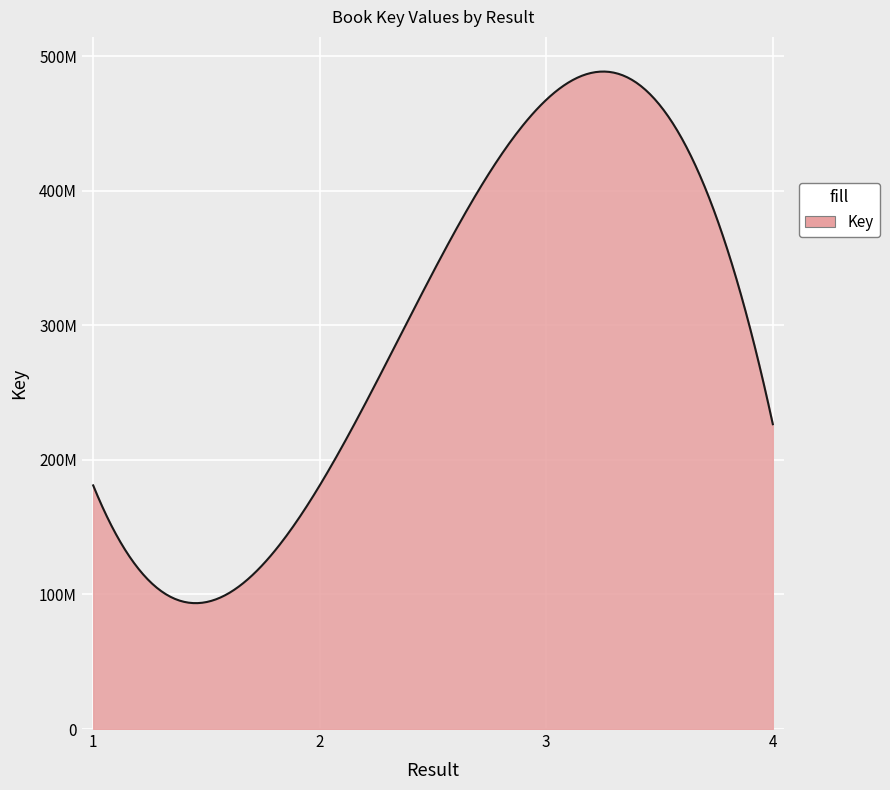

True or false: the data has more than 2 interior local peaks.

False